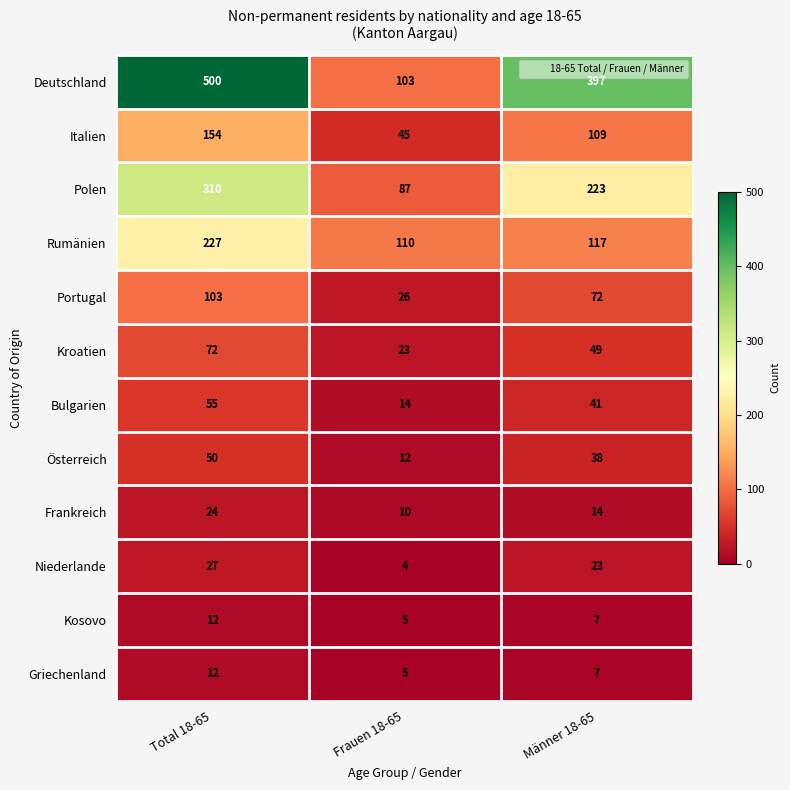

At which label is Portugal closest to 64?

Männer 18-65